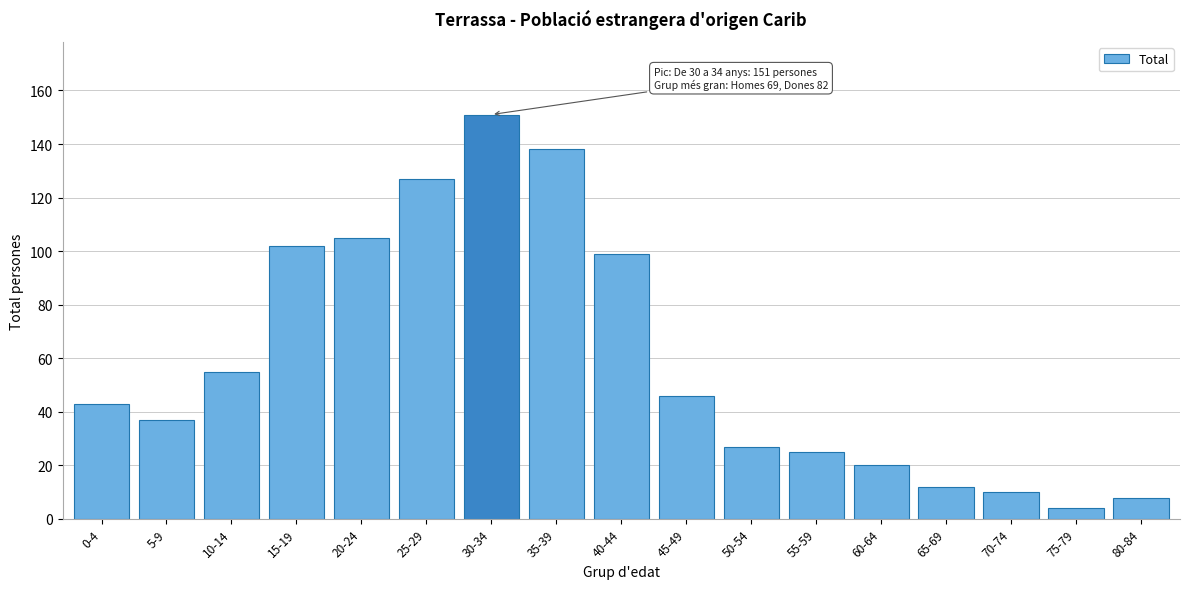

Reading left to right, what are all the values shown in this chart?

43	37	55	102	105	127	151	138	99	46	27	25	20	12	10	4	8